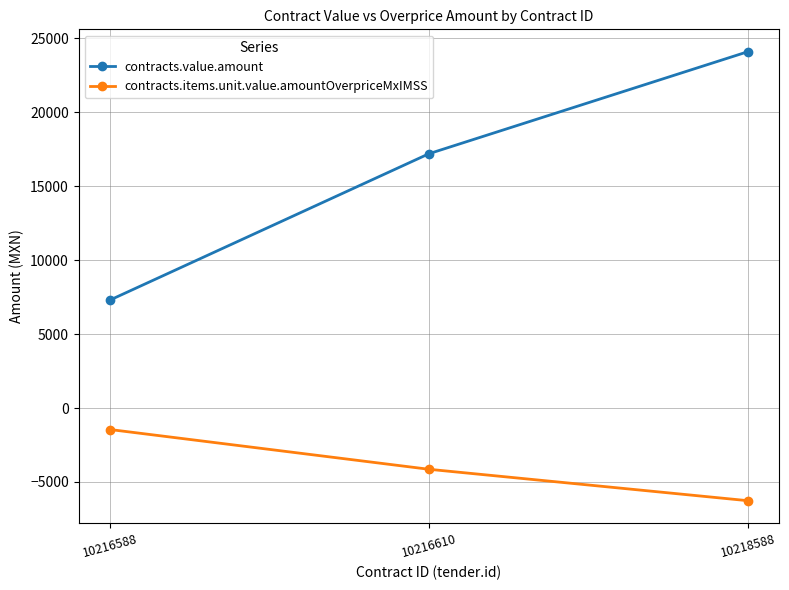

How many lines are shown in the chart?

2